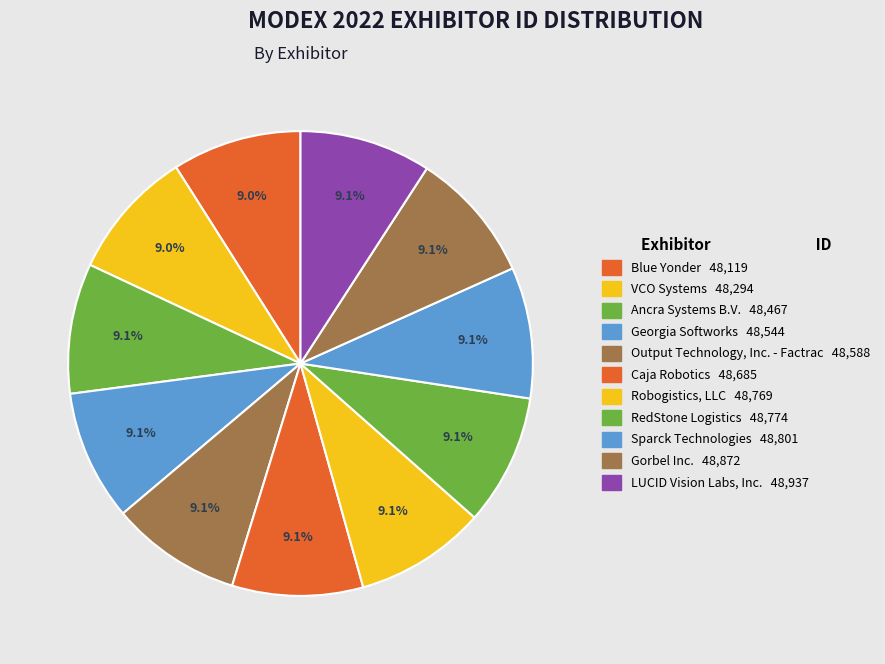

The LUCID Vision Labs, Inc. slice represents 9% of the pie. True or false?

True